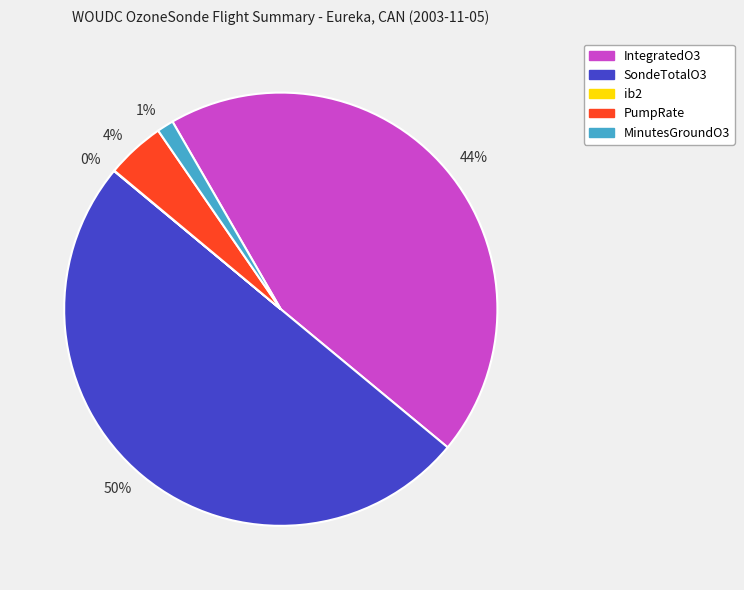

Does 44% represent more than half of the total?

No